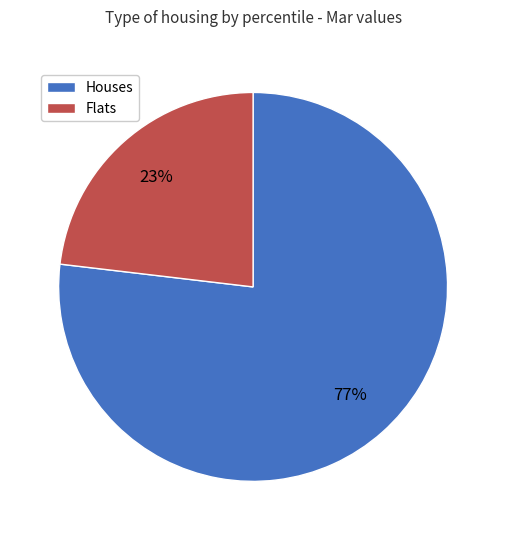

Is there any slice that represents more than half of the pie?

Yes